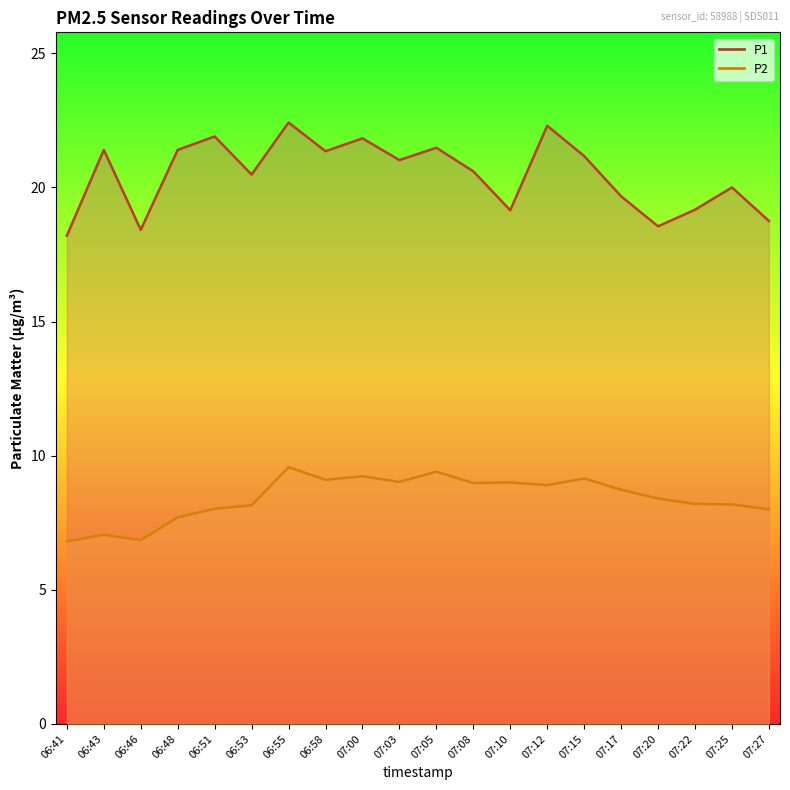

List the series in order of their peak value, lowest first.

P2, P1